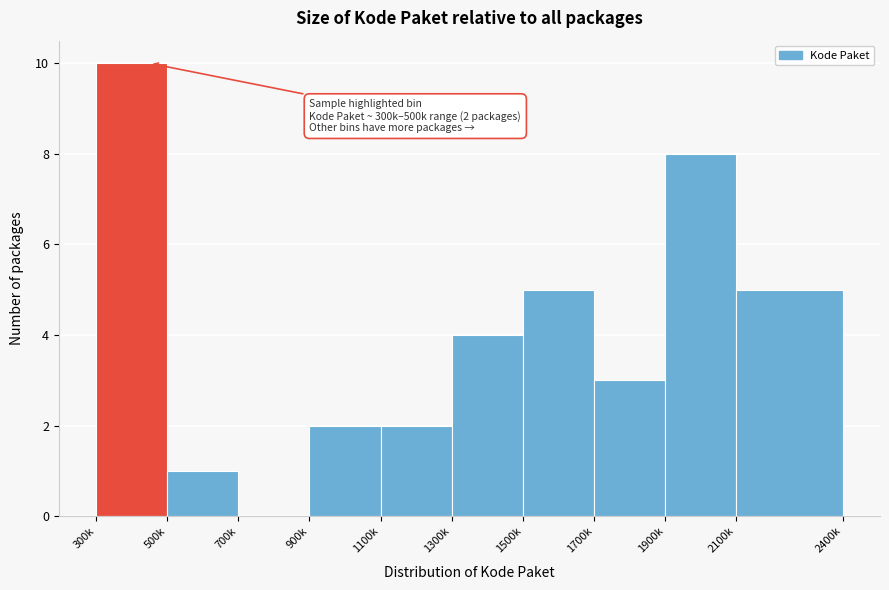

Reading left to right, list all the values displayed in this chart.

300k=10	500k=1	700k=0	900k=2	1100k=2	1300k=4	1500k=5	1700k=3	1900k=8	2100k=5